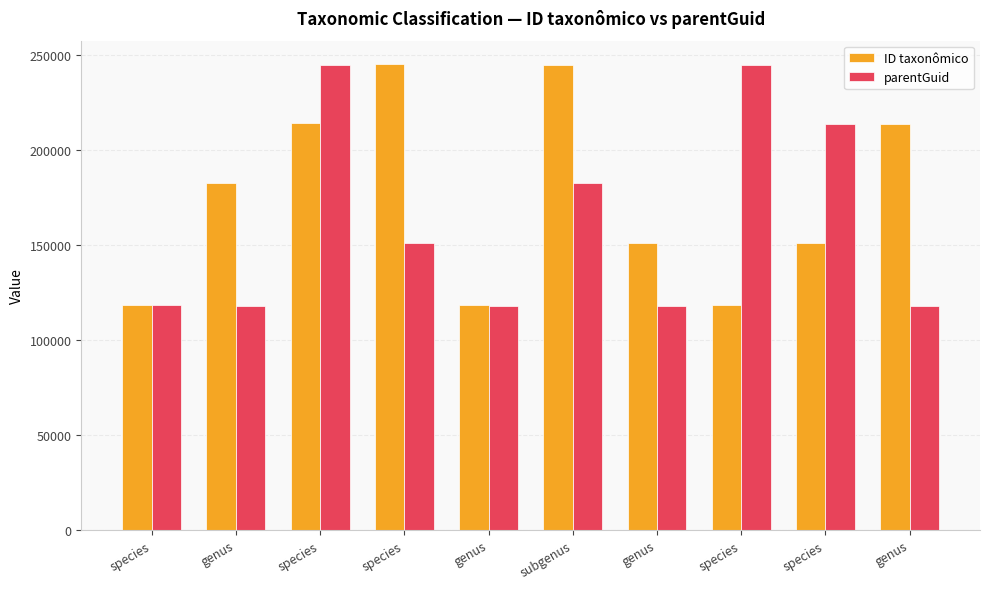

What is the spread (max minus min) of values at species?

8